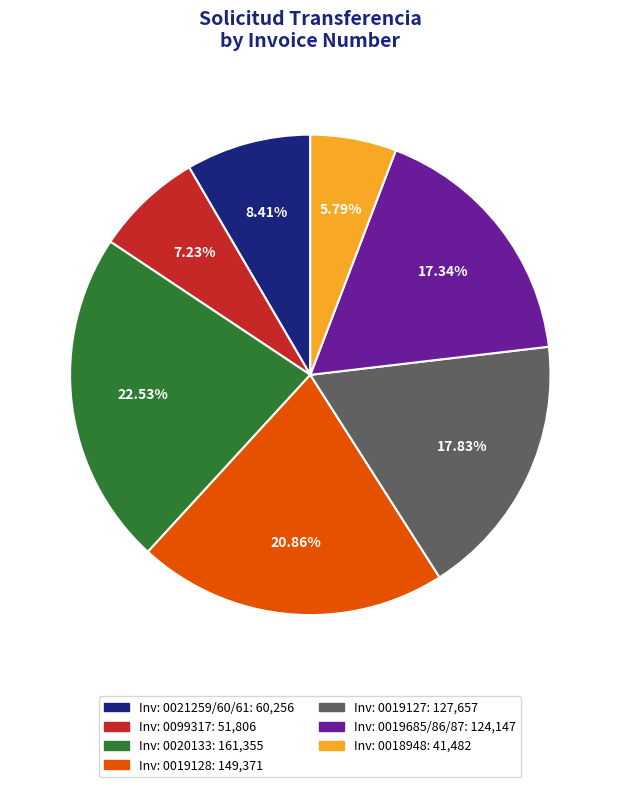

How many segments does this pie chart have?

7